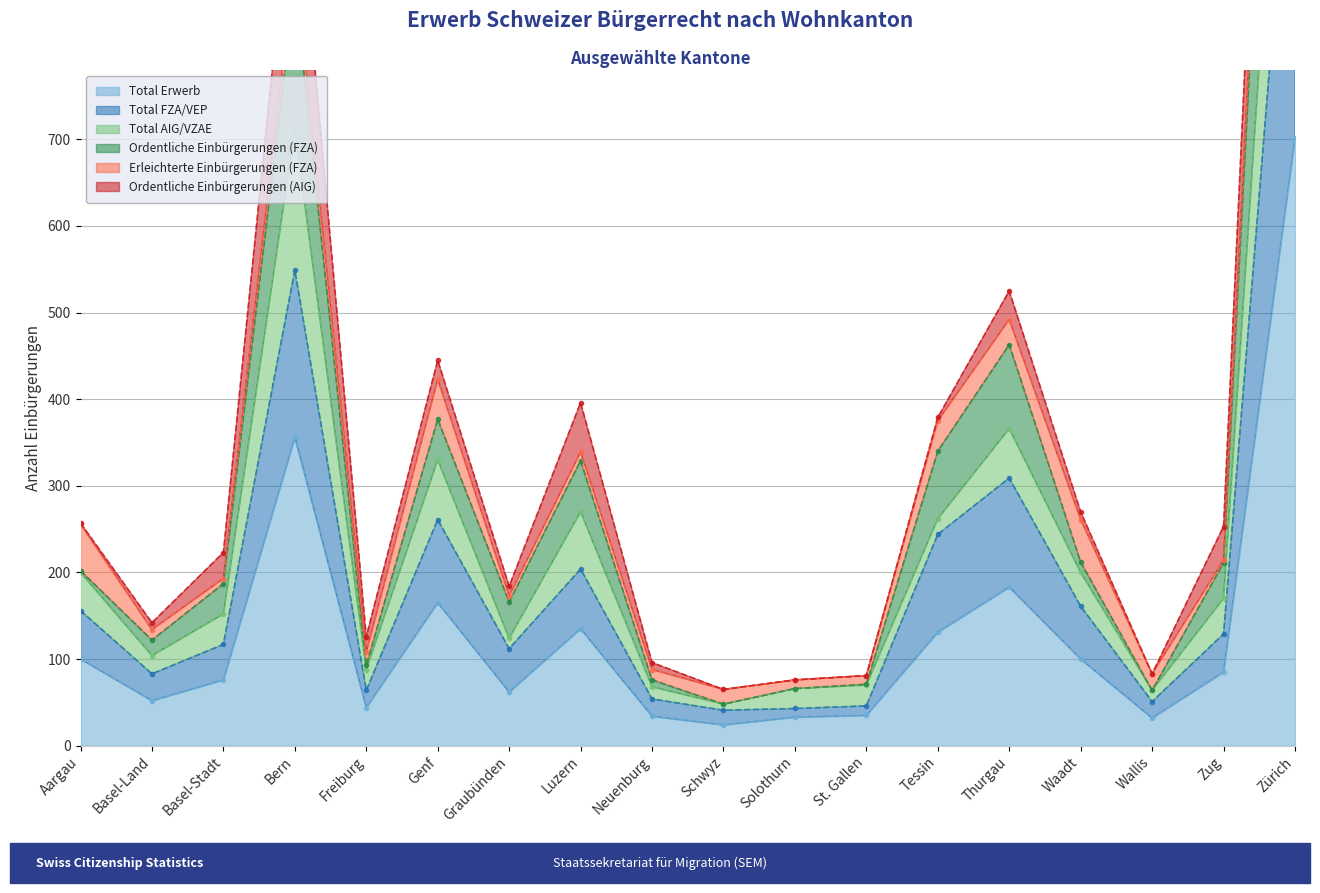

Is it true that Total FZA/VEP equals 41 at Schwyz?

True